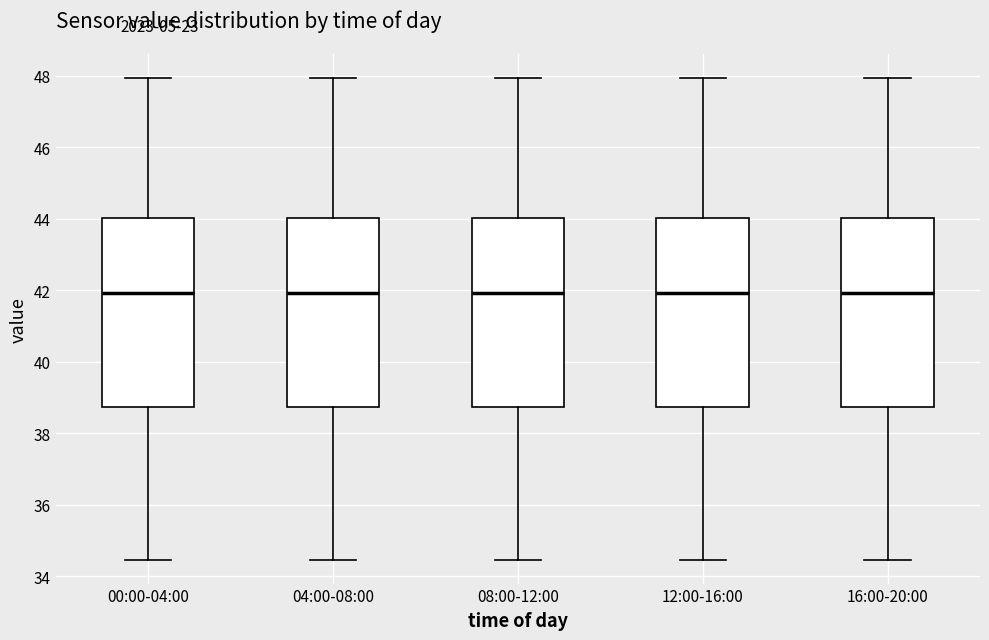

Reading left to right, transcribe this box plot: for each box, give where its median line is, the range the box spans, and where its two whiskers end, as read against the y-axis. The values are not printed on the chart, so give them approximately, as read against the axis.

00:00-04:00: median 42.0, box 38.8 to 44.0, whiskers 34.4 to 48.0
04:00-08:00: median 42.0, box 38.8 to 44.0, whiskers 34.4 to 48.0
08:00-12:00: median 42.0, box 38.8 to 44.0, whiskers 34.4 to 48.0
12:00-16:00: median 42.0, box 38.8 to 44.0, whiskers 34.4 to 48.0
16:00-20:00: median 42.0, box 38.8 to 44.0, whiskers 34.4 to 48.0